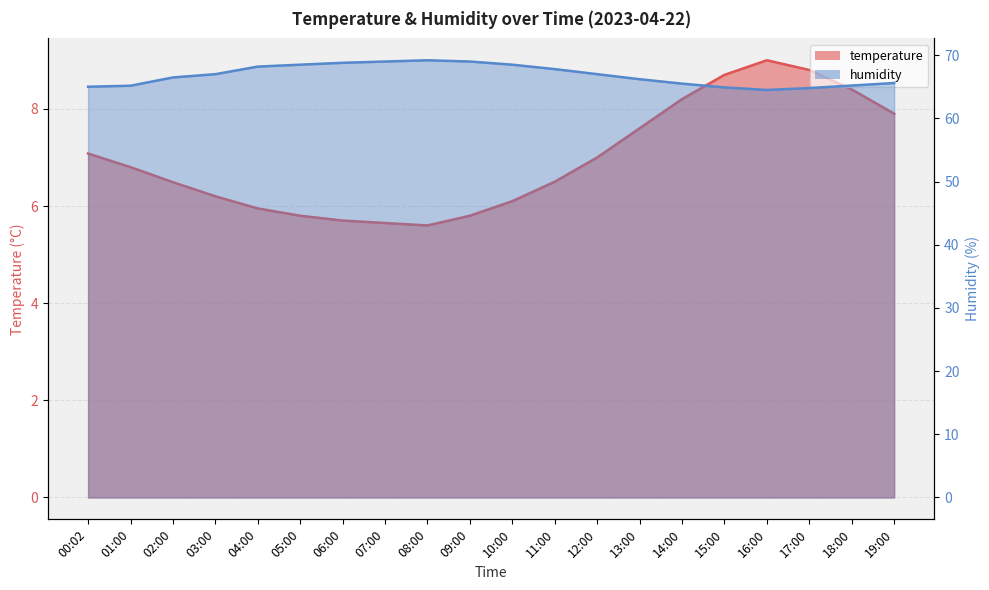

Reading right to left, what are all the values shown in this chart?

temperature: 19:00=7.9	18:00=8.4	17:00=8.8	16:00=9.0	15:00=8.7	14:00=8.2	13:00=7.6	12:00=7.0	11:00=6.5	10:00=6.1	09:00=5.8	08:00=5.6	07:00=5.7	06:00=5.7	05:00=5.8	04:00=6.0	03:00=6.2	02:00=6.5	01:00=6.8	00:02=7.1
humidity: 19:00=65.6	18:00=65.2	17:00=64.8	16:00=64.5	15:00=64.9	14:00=65.5	13:00=66.2	12:00=67.0	11:00=67.8	10:00=68.5	09:00=69.0	08:00=69.2	07:00=69.0	06:00=68.8	05:00=68.5	04:00=68.2	03:00=67.0	02:00=66.5	01:00=65.2	00:02=65.0